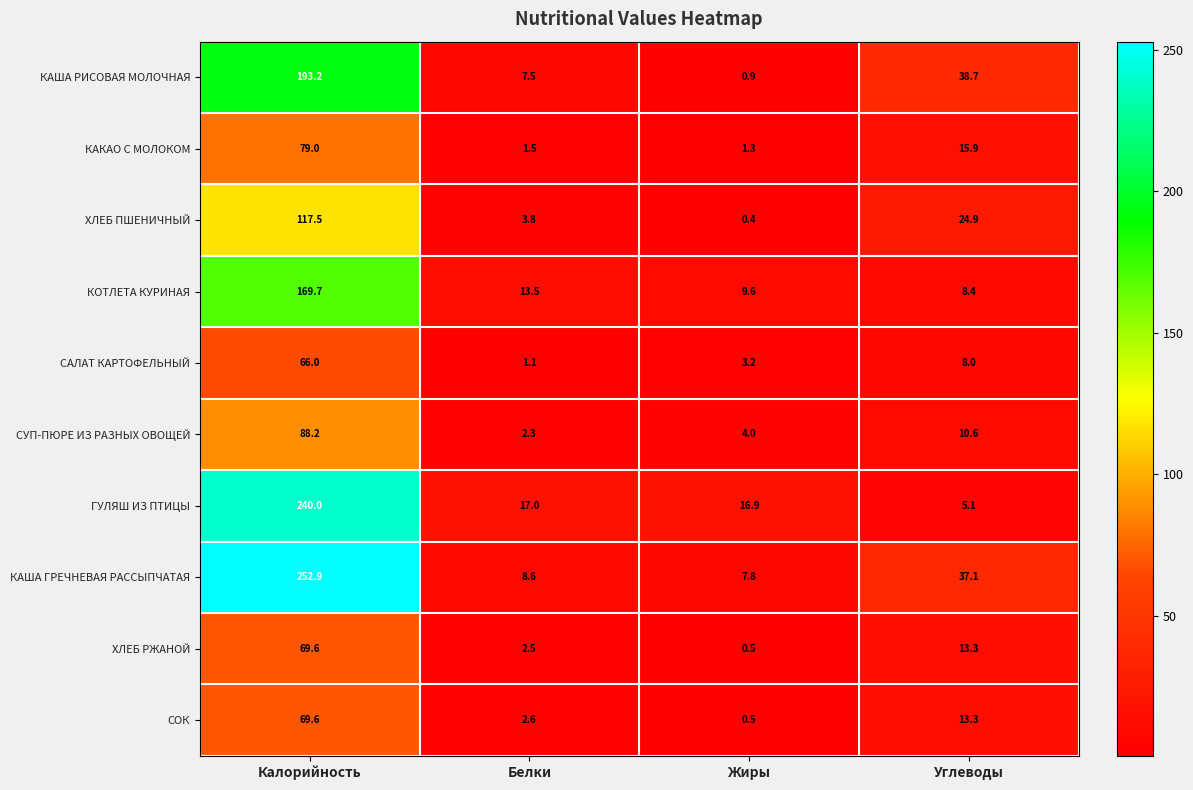

Between Жиры and Углеводы, which series saw the biggest shift?

КАША РИСОВАЯ МОЛОЧНАЯ